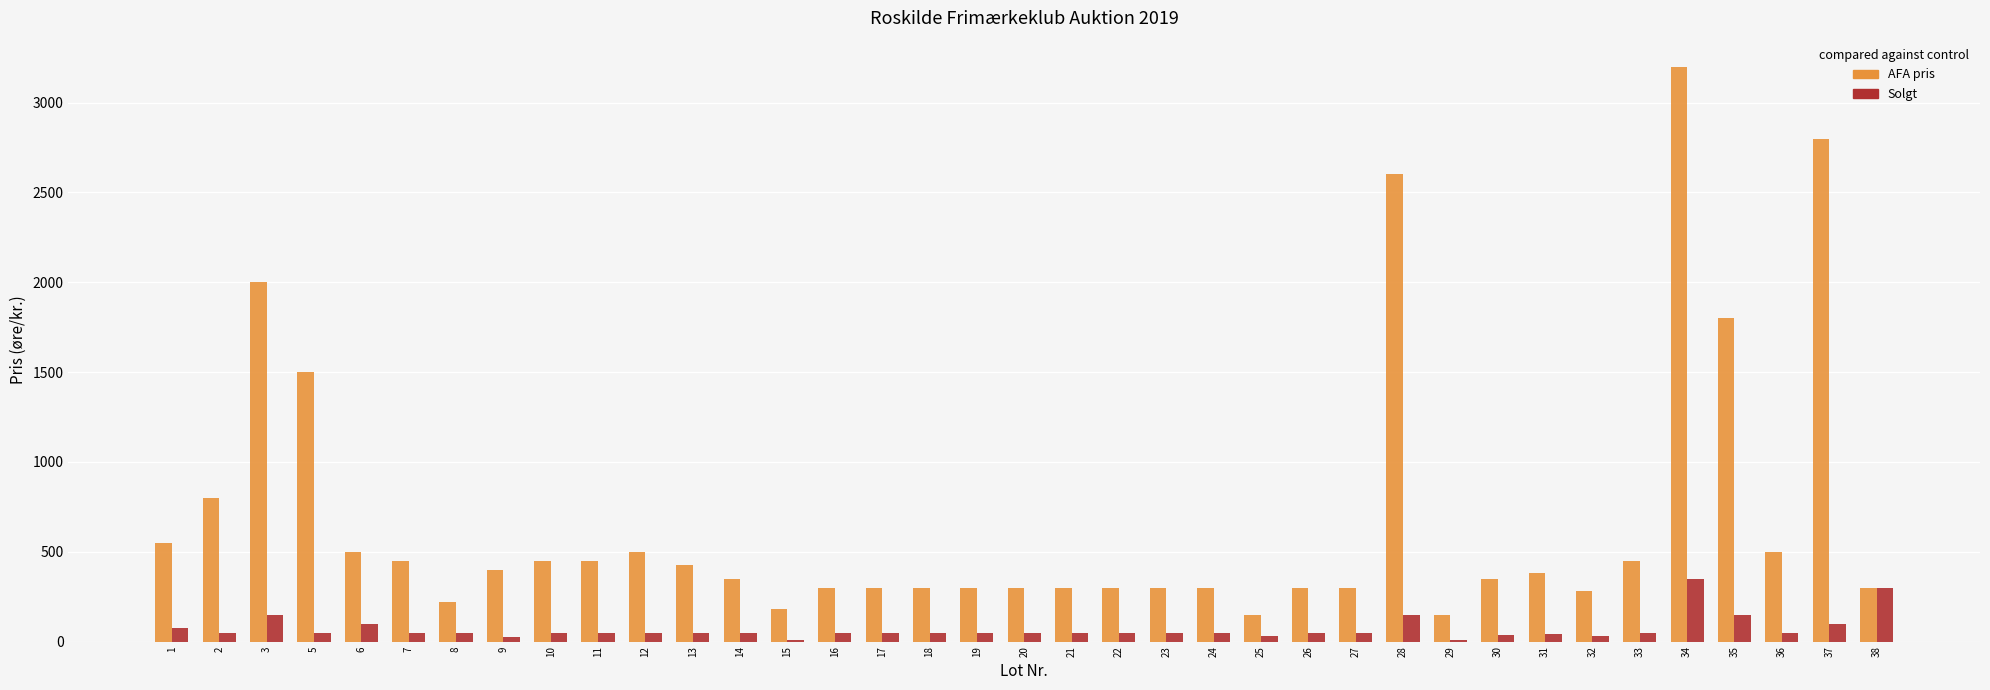

At which label is AFA pris closest to 1675?

35